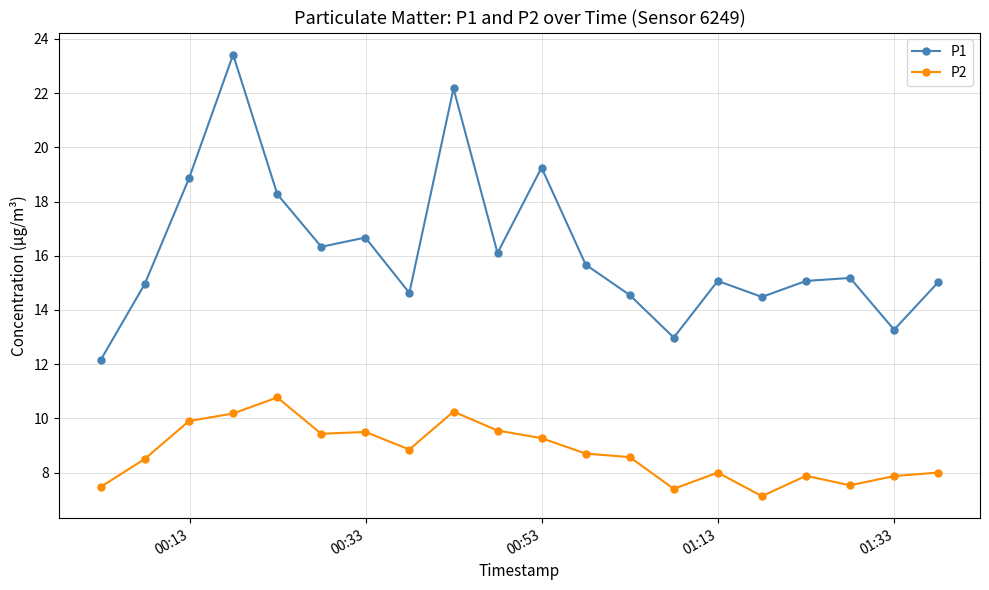

True or false: P1 and P2 cross at least once.

False